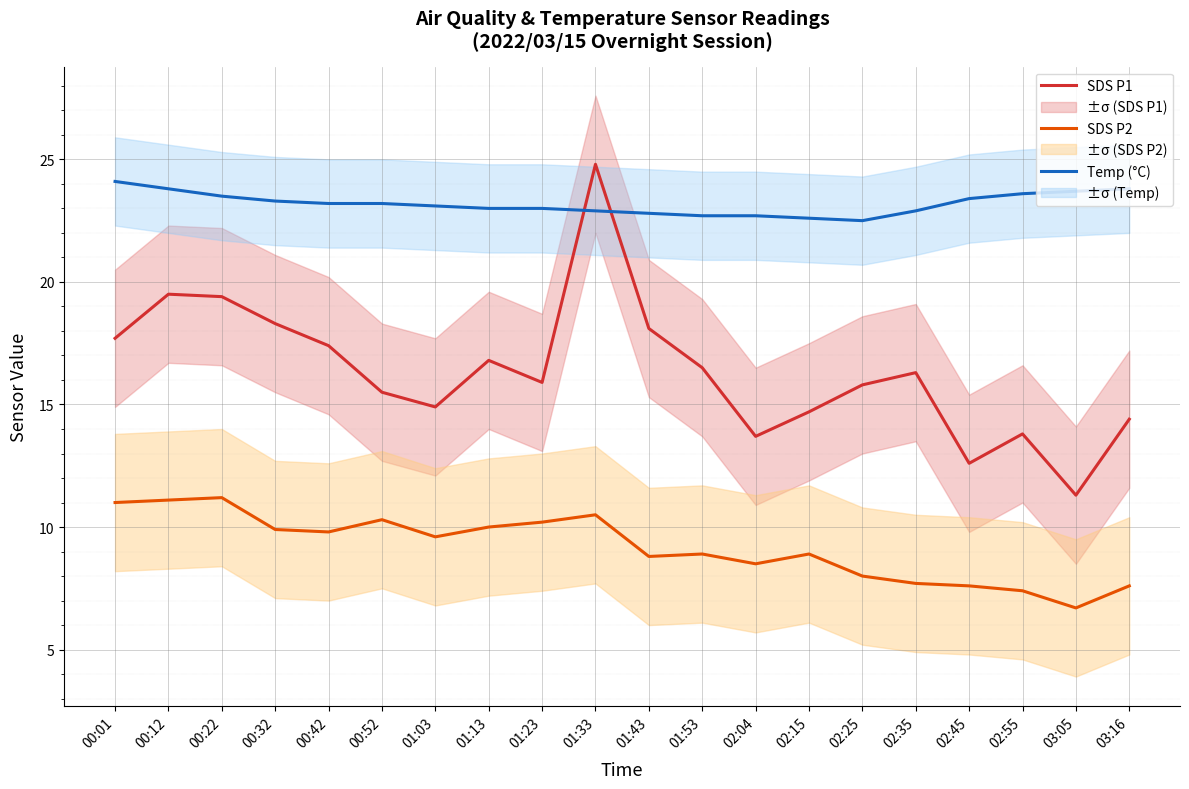

List the series in order of their peak value, lowest first.

SDS P2, Temp (°C), SDS P1